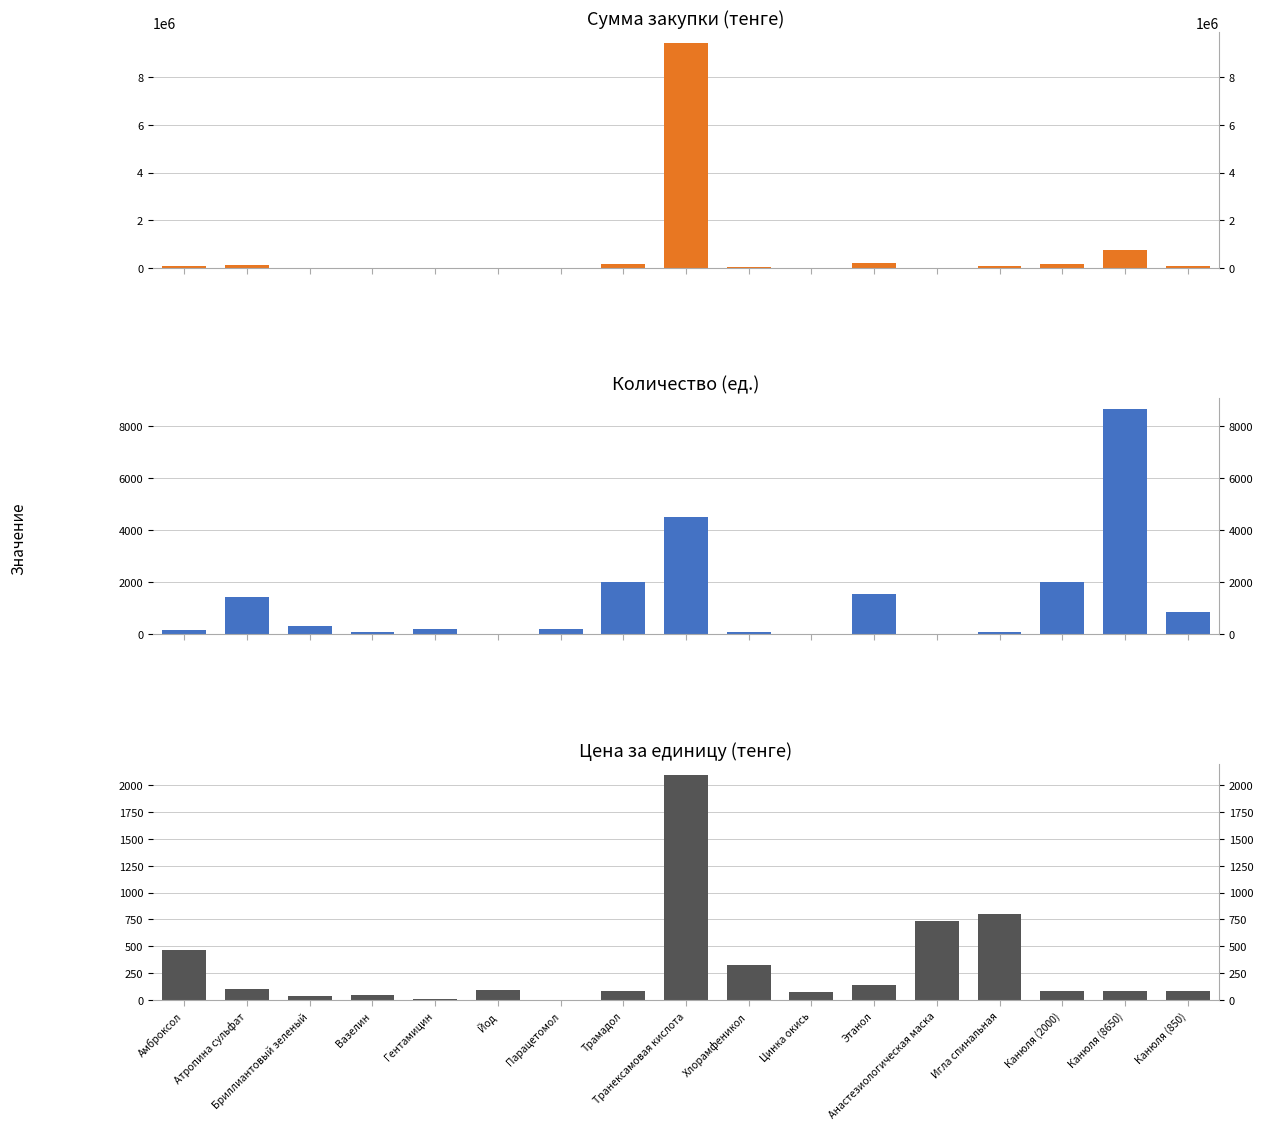

What are all the series names shown in the legend?

Сумма, тенге, Количество, ед., Цена, тенге